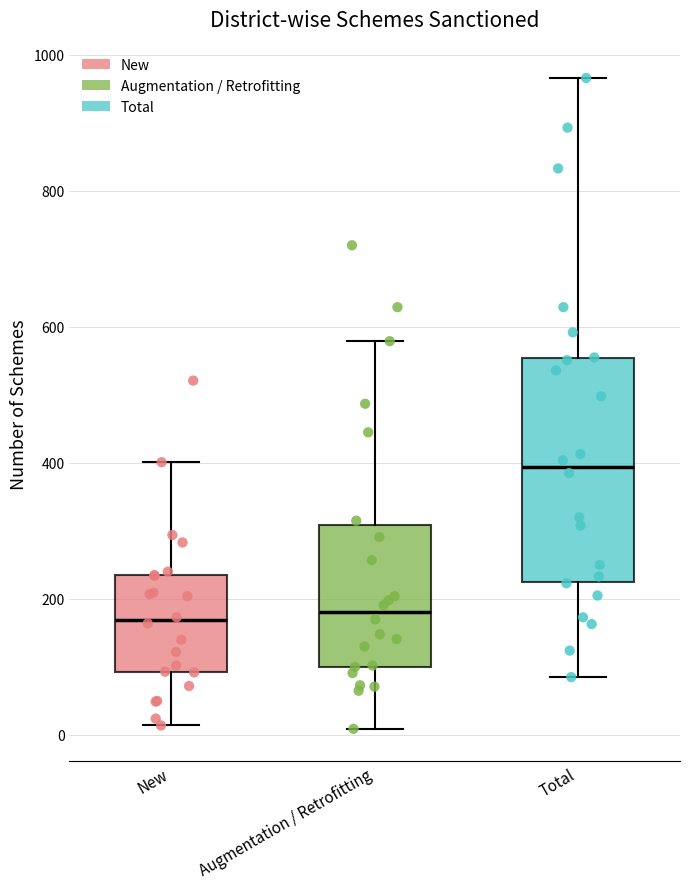

Which box is the tallest, from its lower edge to its upper edge?

Total